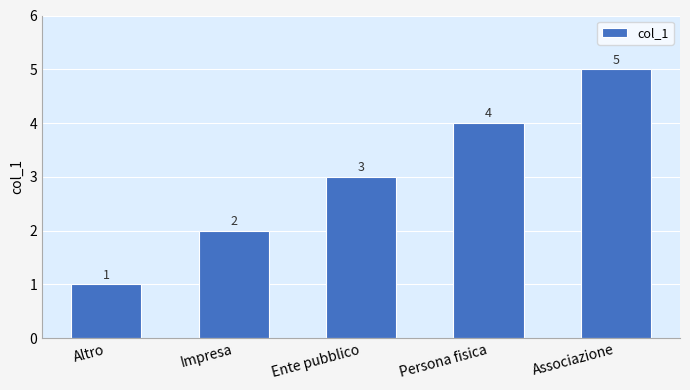

What is the average value?

3